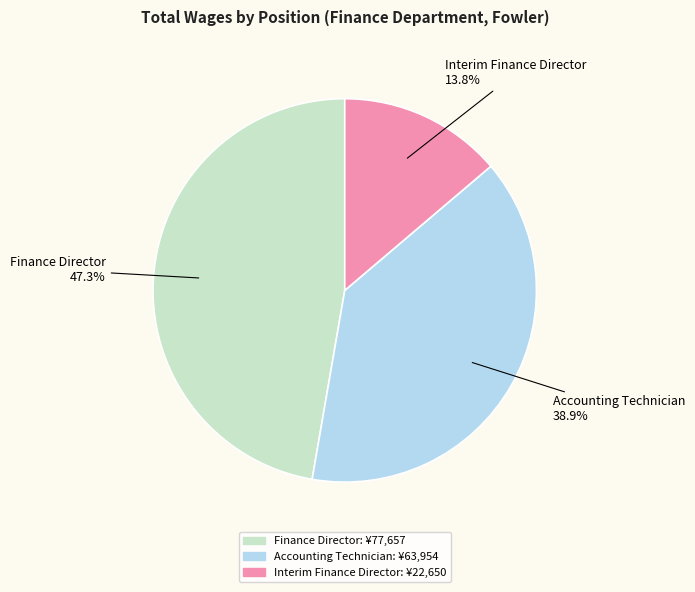

How many segments does this pie chart have?

3